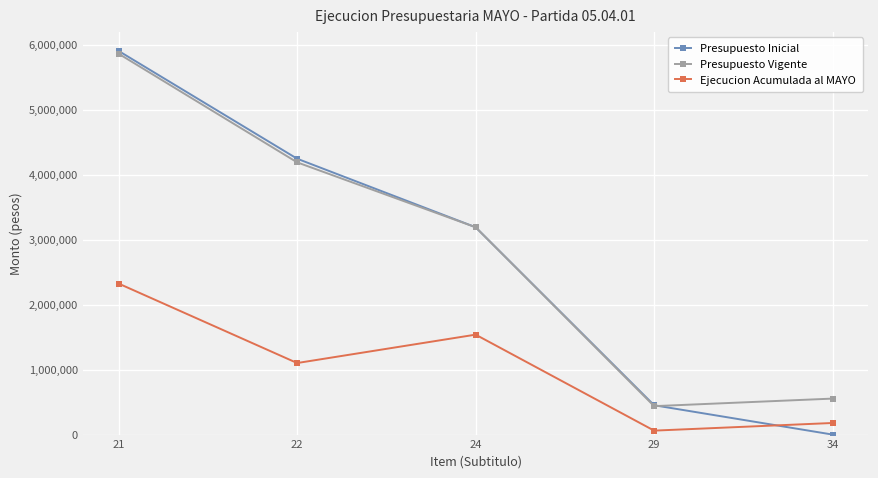

Which series has the largest range (max minus min)?

Presupuesto Inicial